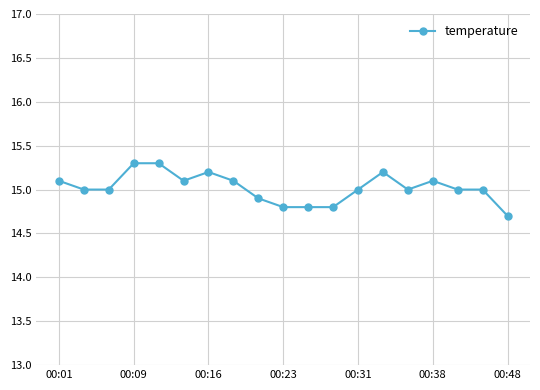

True or false: there are more than 0 points higher than both neighbors.

True